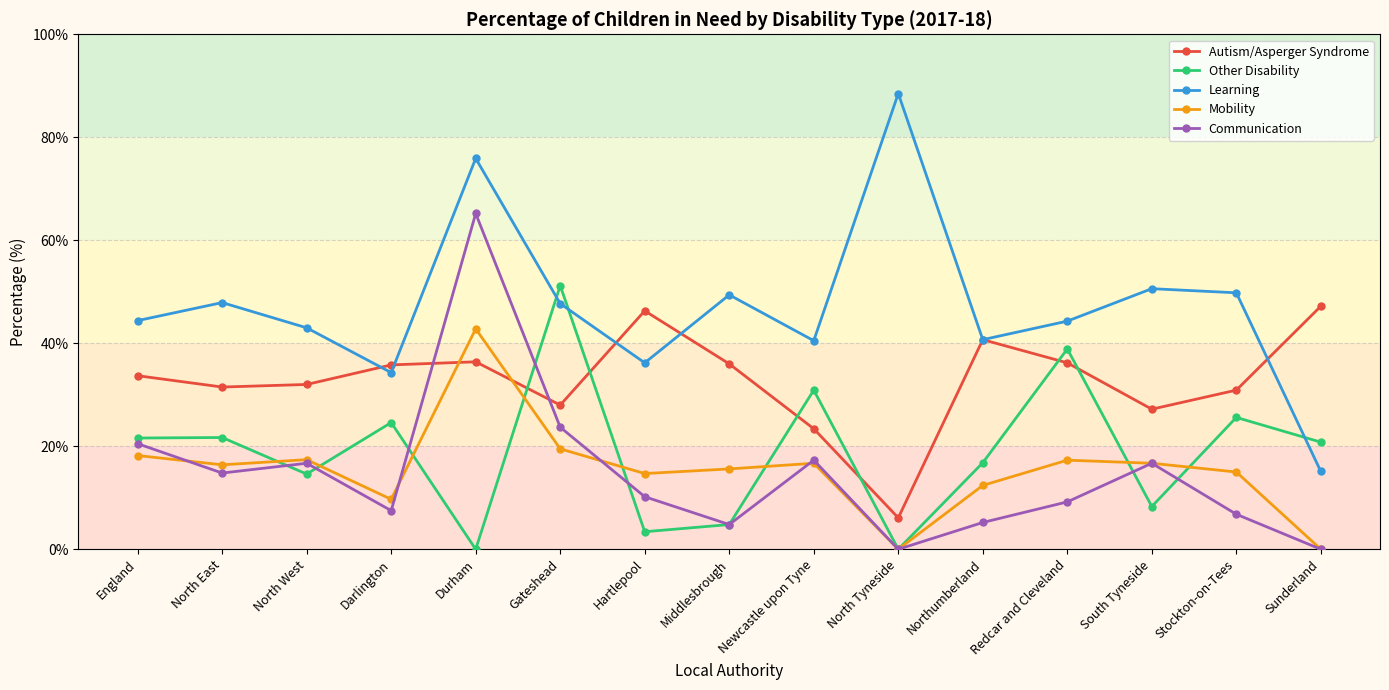

Where is the first local maximum for Mobility?

North West